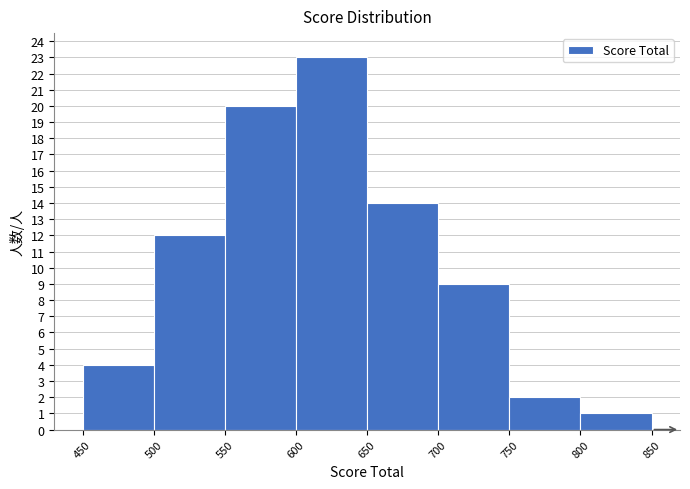

Reading left to right, list every bar in this chart as the range it spans on the x-axis followed by its height. The values are not printed on the chart, so give them approximately, as read against the axis.

450 to 500: 4
500 to 550: 12
550 to 600: 20
600 to 650: 23
650 to 700: 14
700 to 750: 9
750 to 800: 2
800 to 850: 1